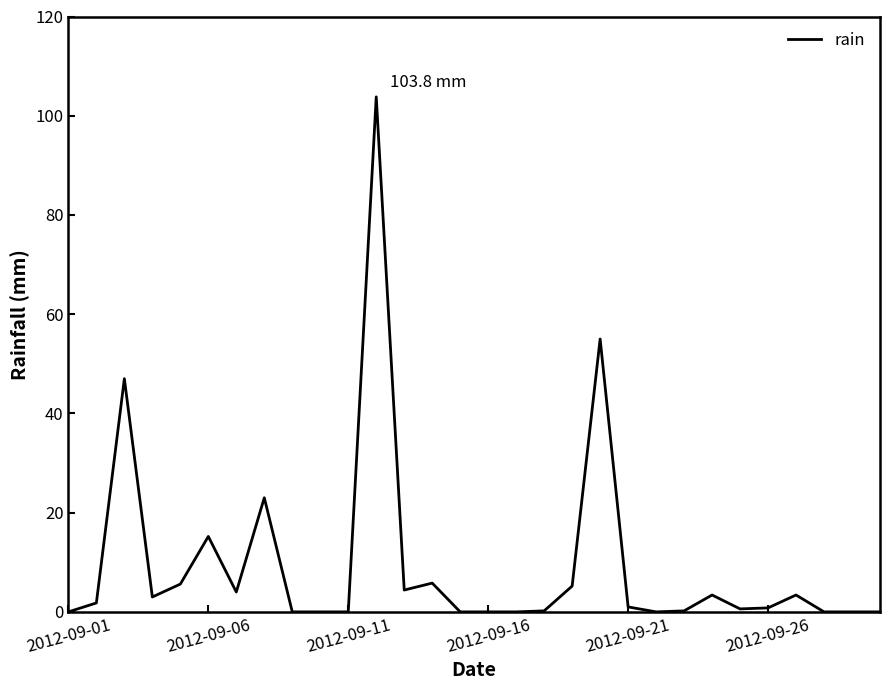

Does the chart have visible grid lines?

No